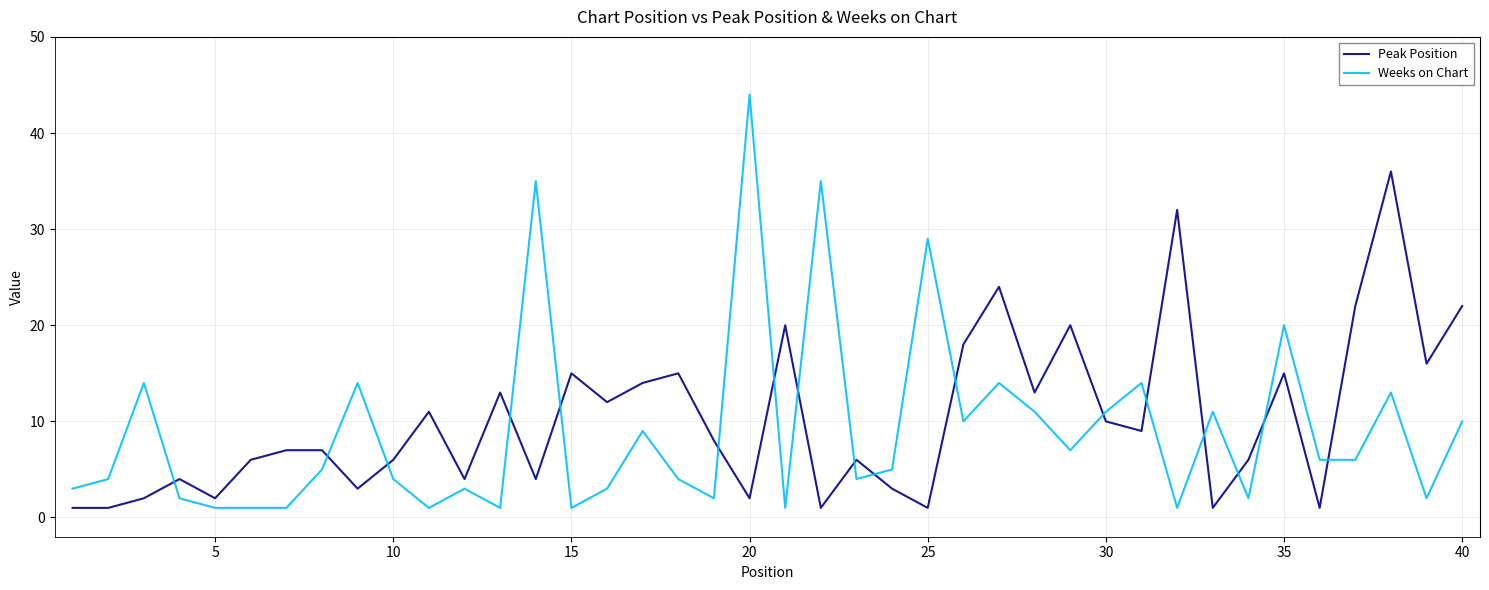

Which series has the largest range (max minus min)?

Weeks on Chart